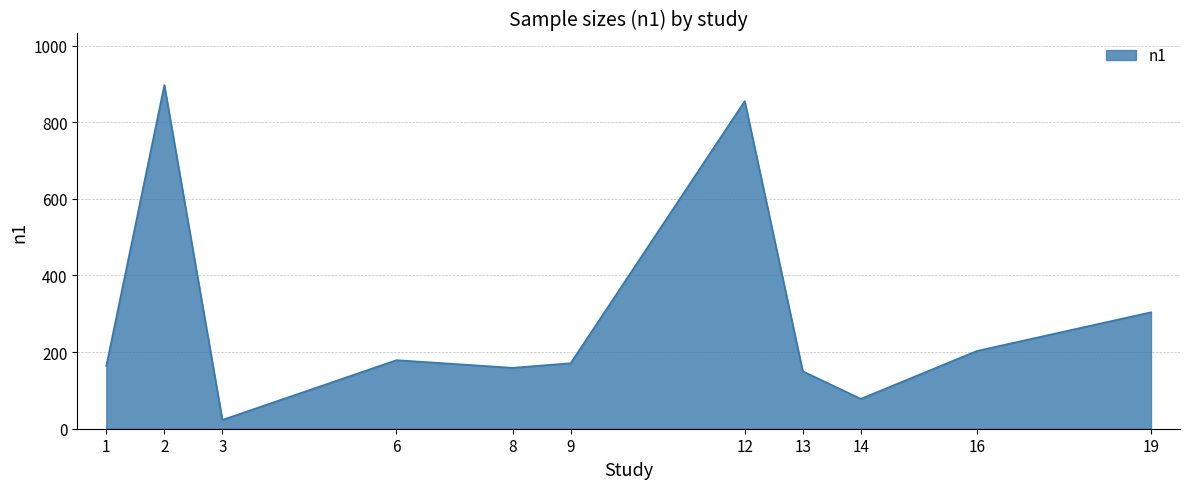

Count the number of categories in the chart.

11